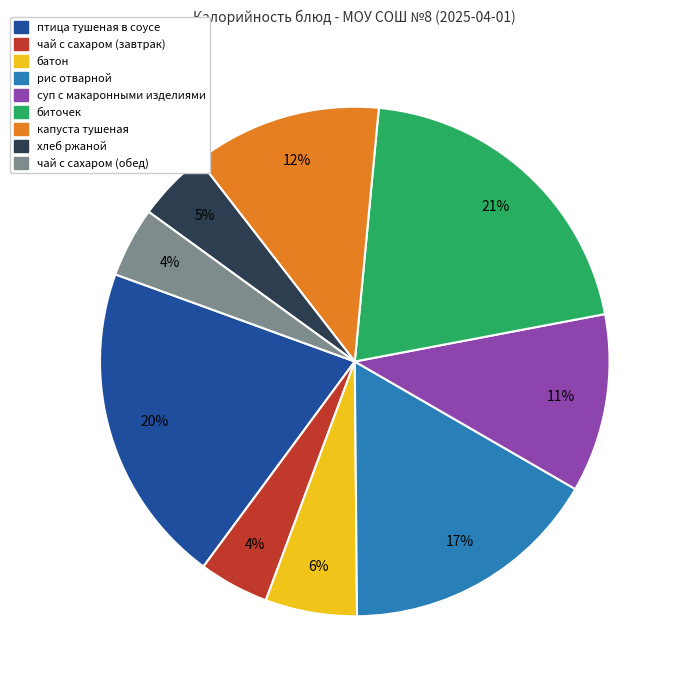

The капуста тушеная slice represents 1% of the pie. True or false?

False